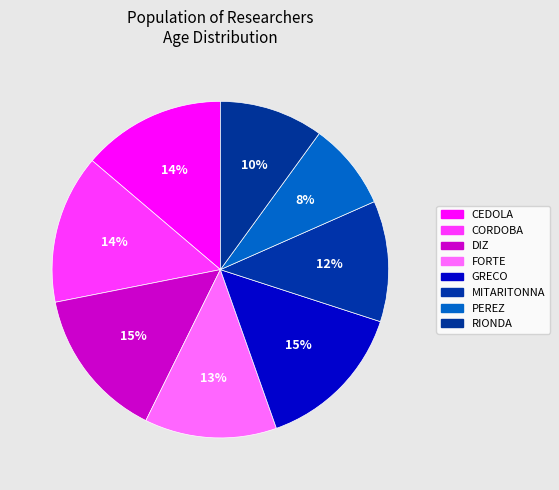

Is there a majority slice in this chart?

No